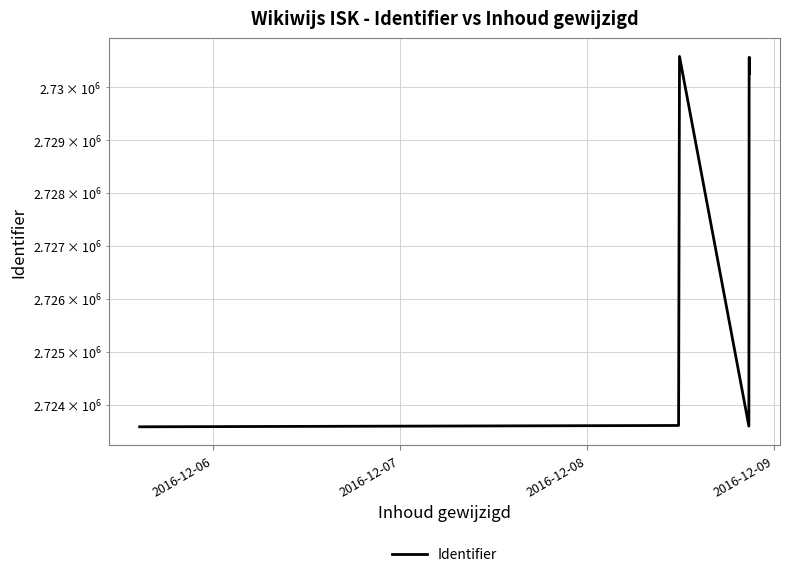

Which category has the highest value across all series?

2016-12-08